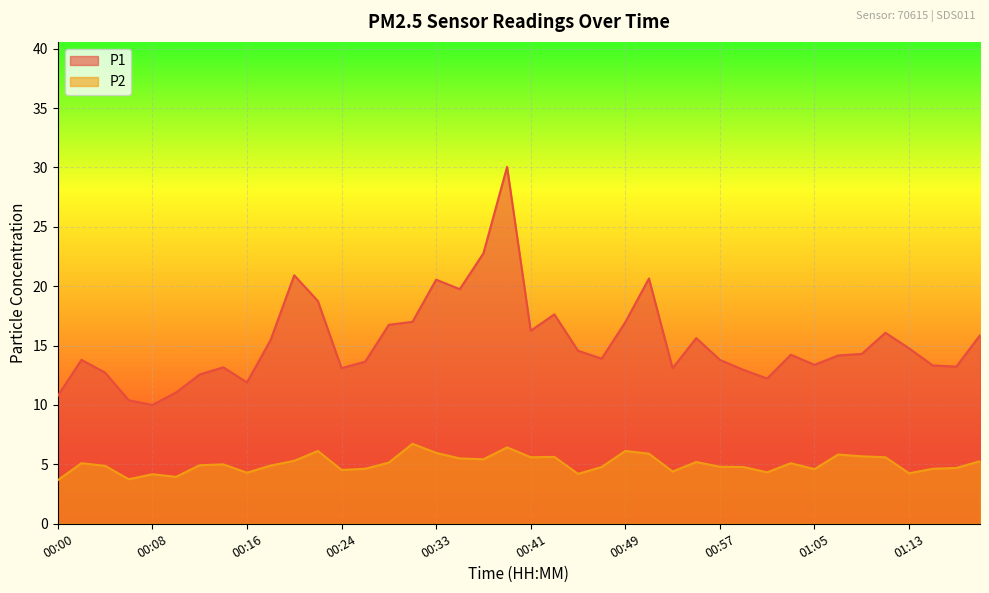

Rank the categories by P1 value from highest to lowest.

00:39, 00:37, 00:20, 00:51, 00:33, 00:35, 00:22, 00:43, 00:31, 00:49, 00:29, 00:41, 01:11, 01:19, 00:55, 00:18, 01:13, 00:45, 01:09, 01:03, 01:07, 00:47, 00:02, 00:57, 00:27, 01:05, 01:15, 01:17, 00:14, 00:24, 00:53, 00:59, 00:04, 00:12, 01:01, 00:16, 00:10, 00:00, 00:06, 00:08